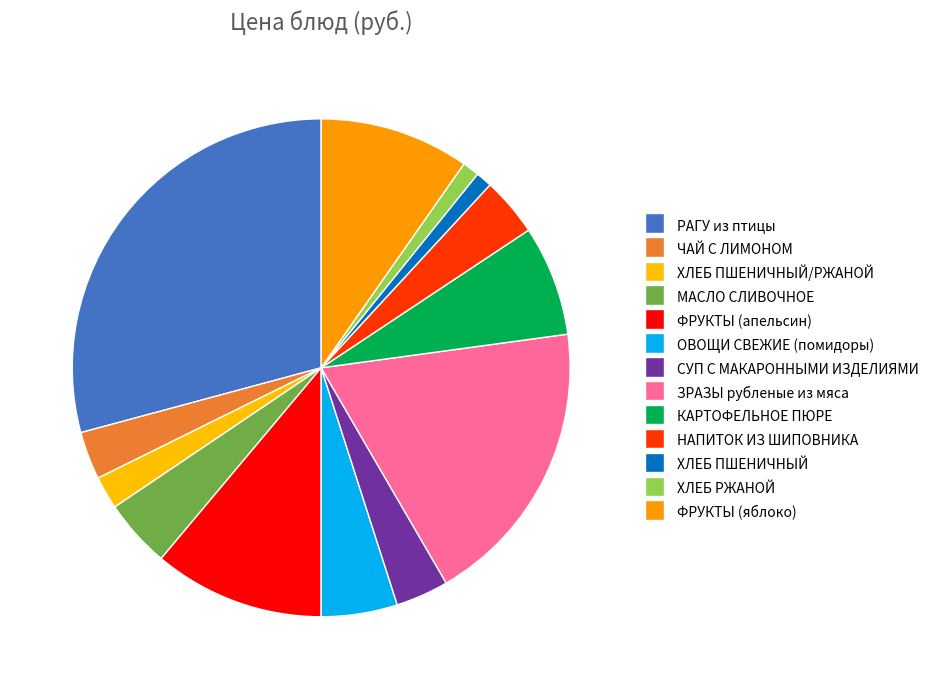

Does ФРУКТЫ (апельсин) represent more than half of the total?

No